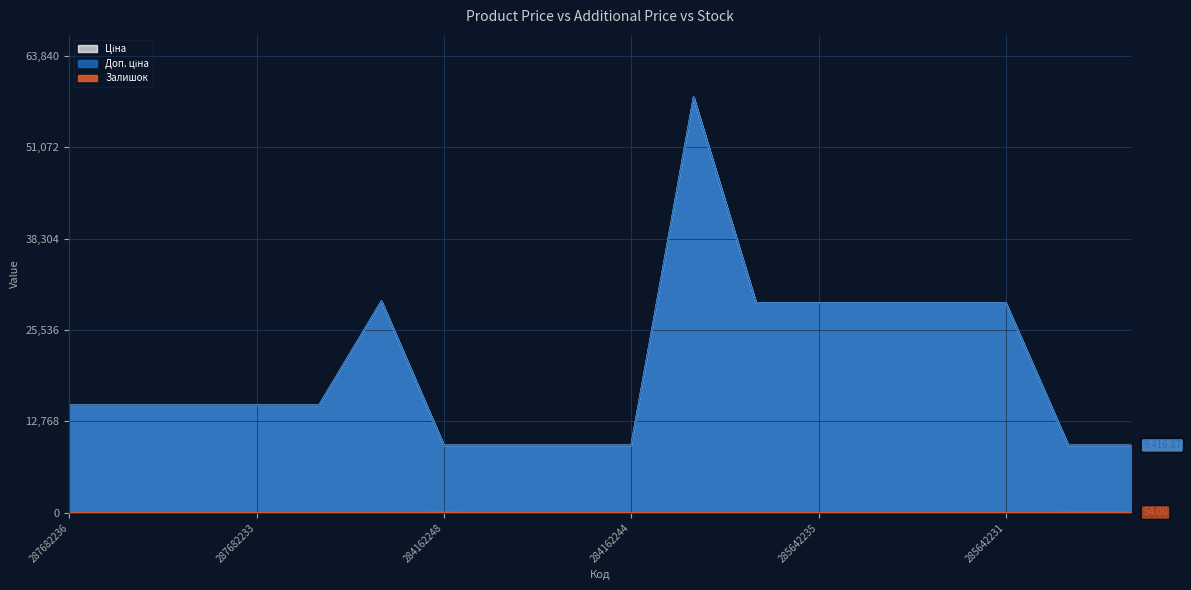

How many interior local peaks does the Ціна series have?

2